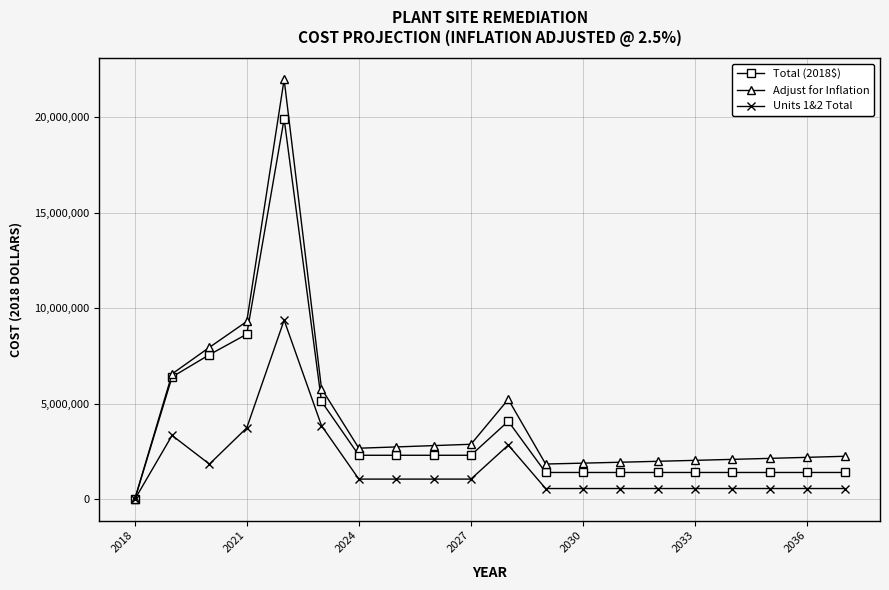

Does the chart have visible grid lines?

Yes